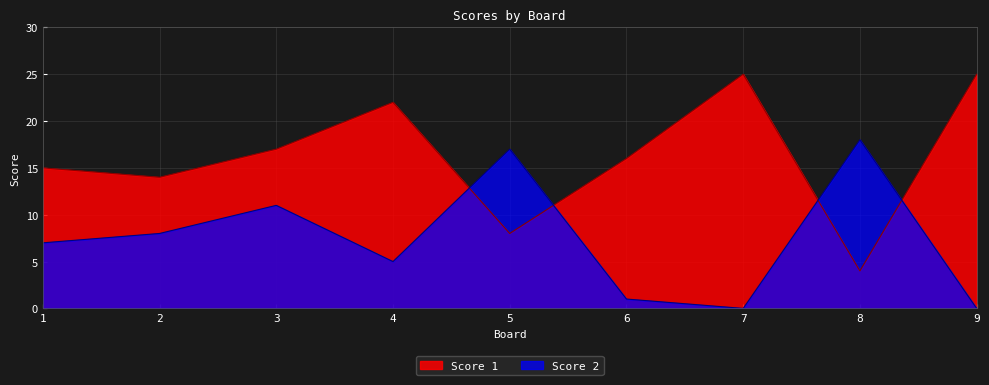

Which series has the largest total across all categories?

Score 1